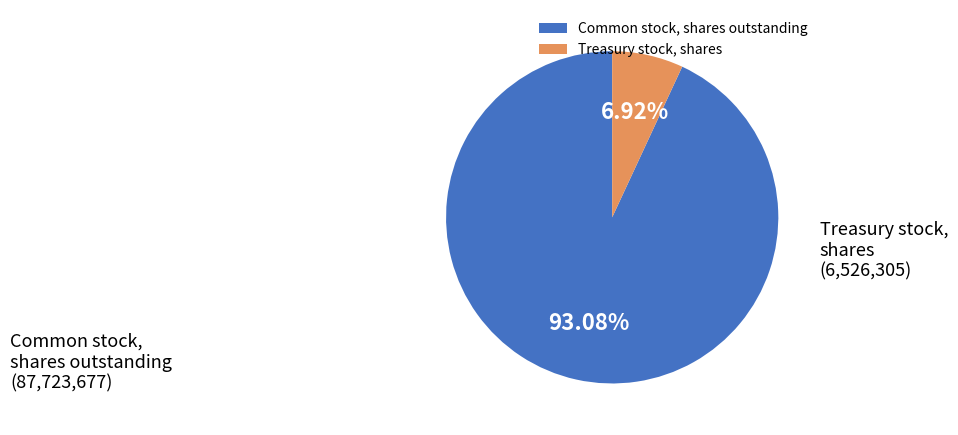

To the nearest percent, what percentage of the pie is Common stock, shares outstanding?

93%